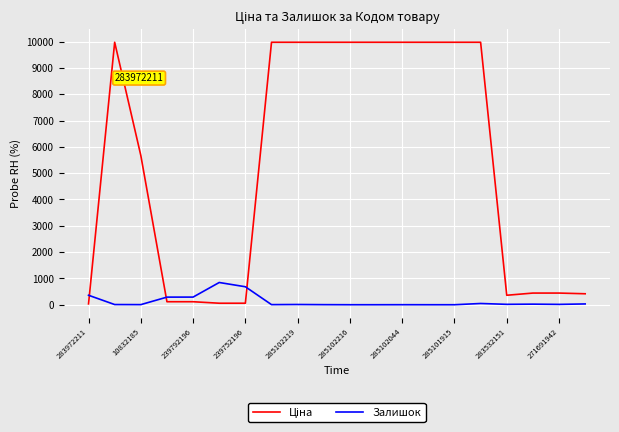

What is the greatest value displayed?

9975.0